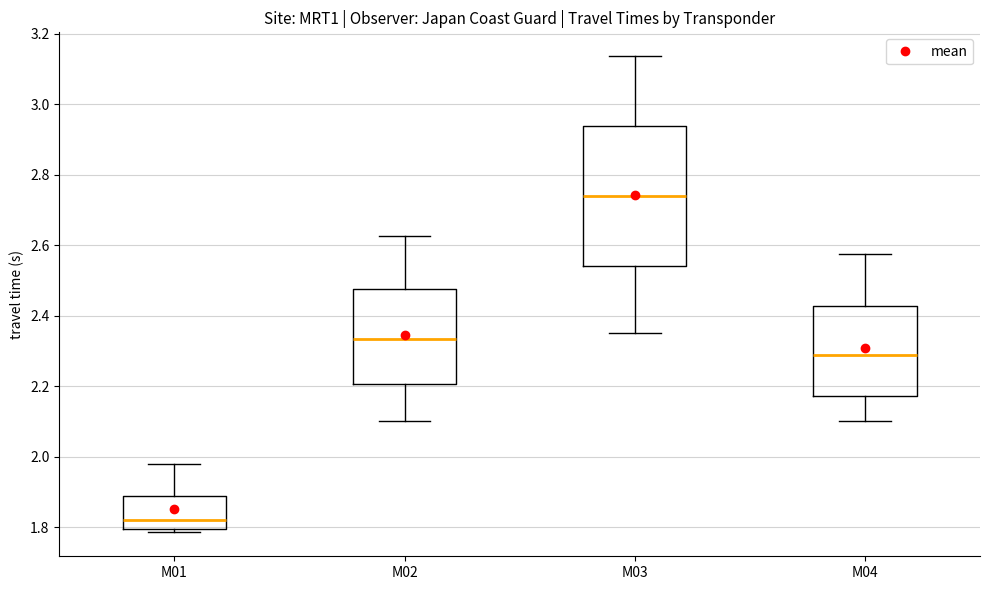

Which box's median line is the highest?

M03